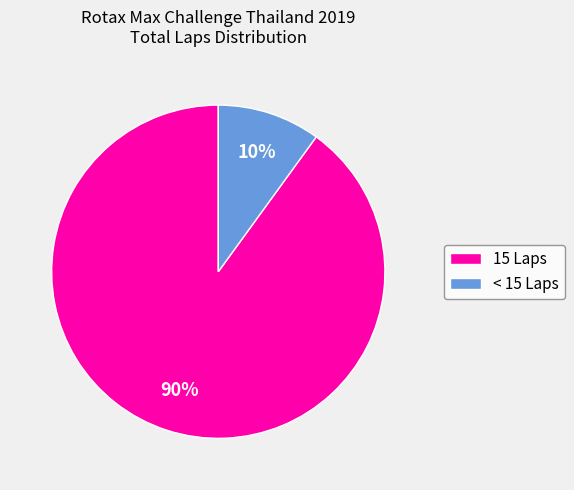

Which slice represents more than half of the pie?

15 Laps